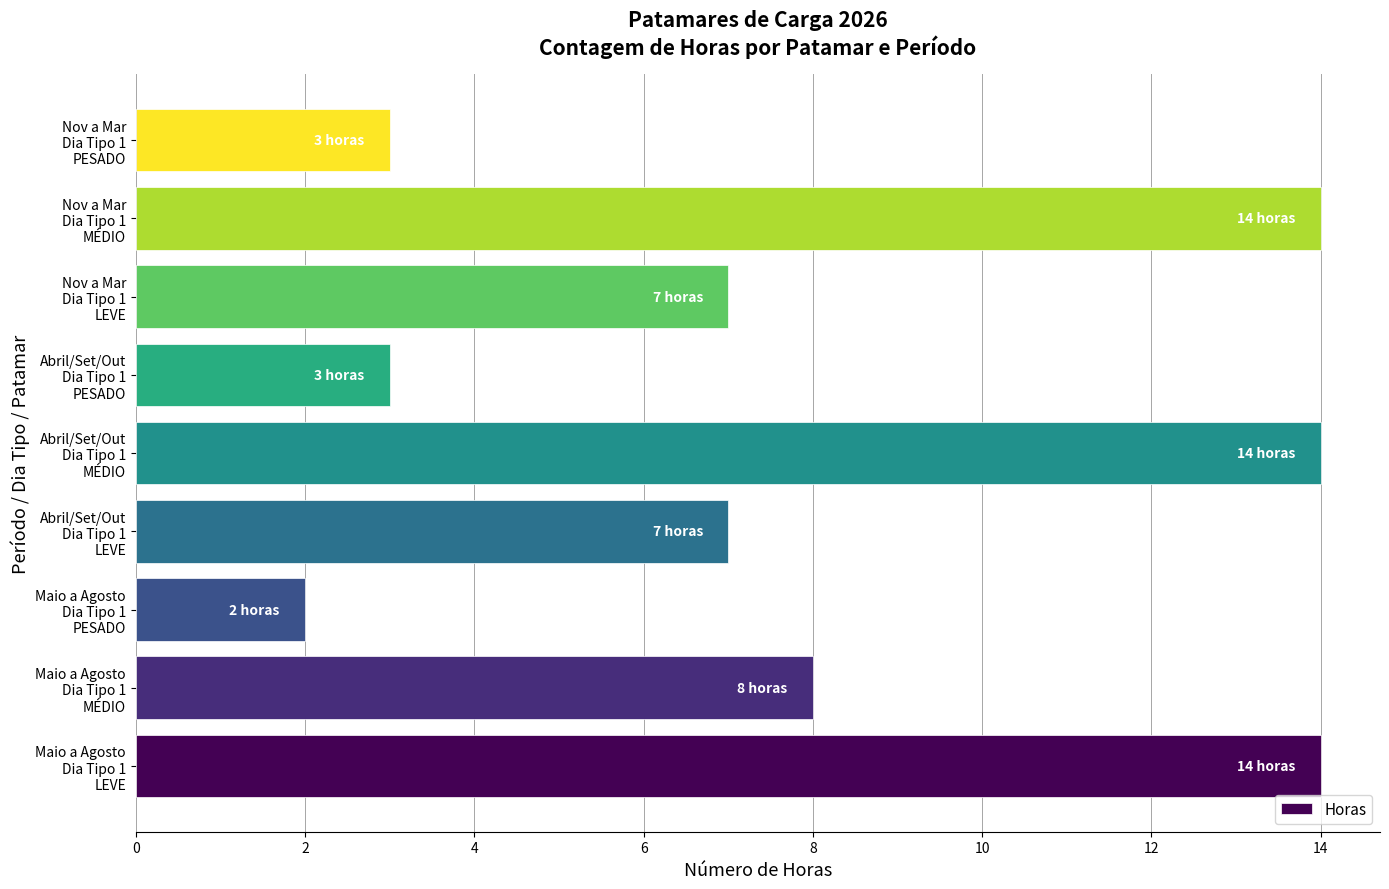

What is the smallest value displayed?

2